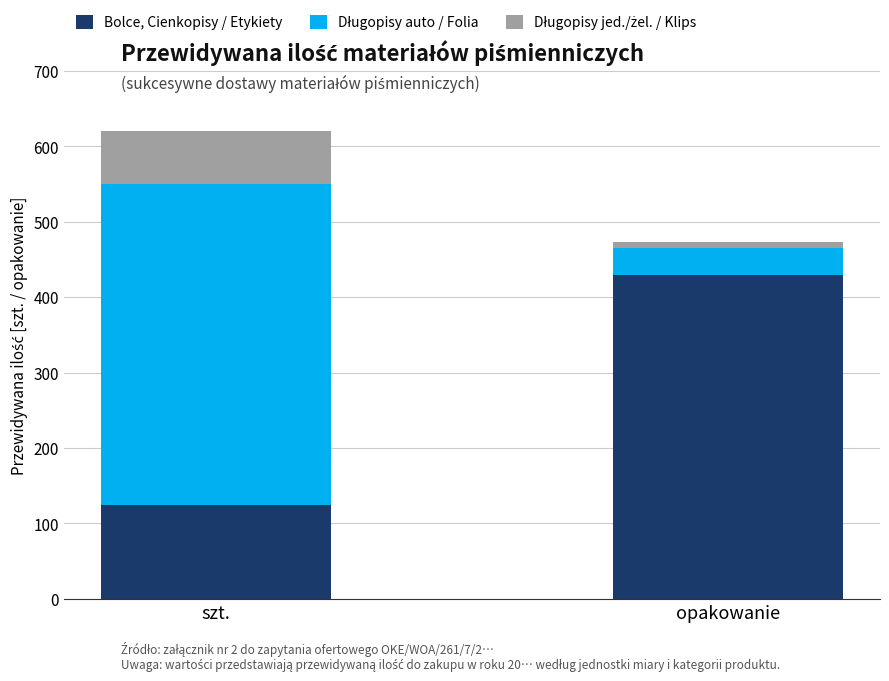

What is the total value across all series at opakowanie?

473